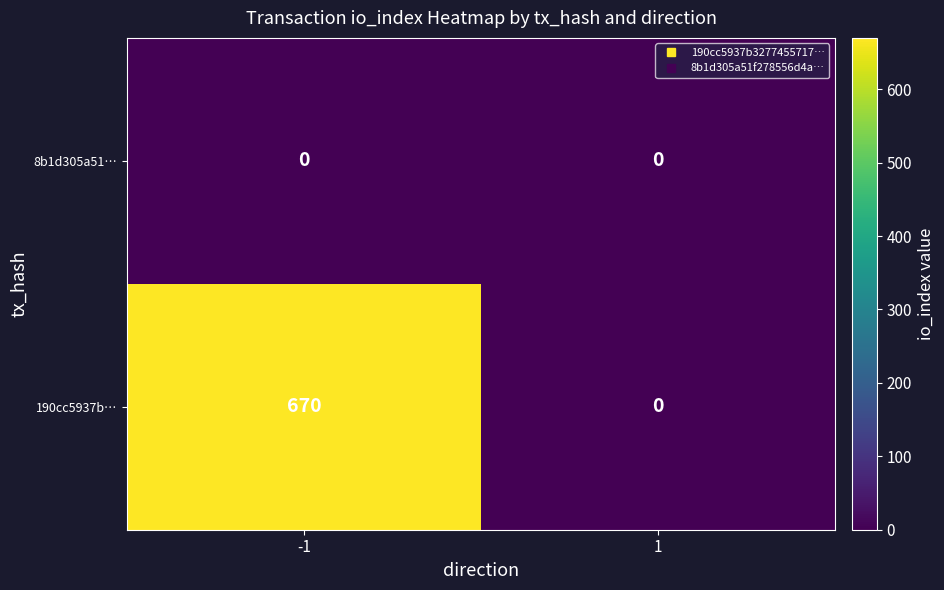

What value does the 190cc5937b… series have at -1?

670